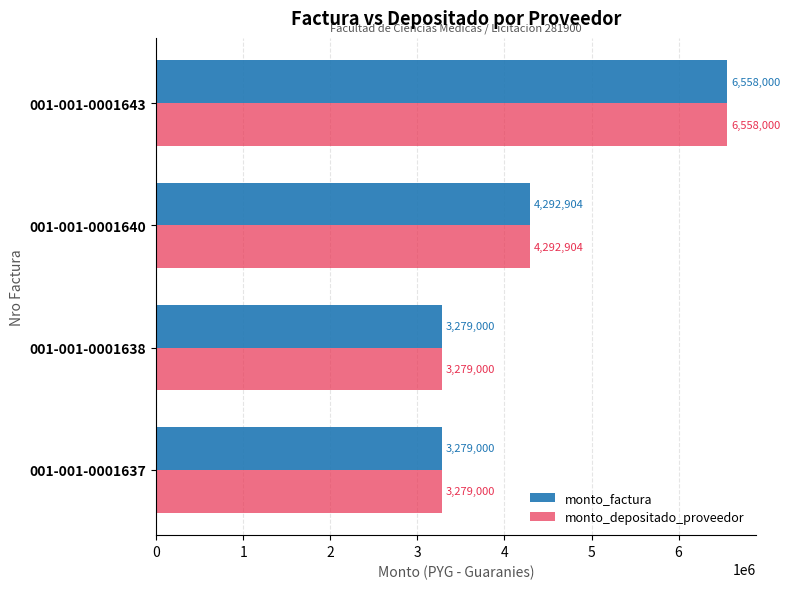

Is it true that monto_depositado_proveedor equals 6558000 at 001-001-0001643?

True